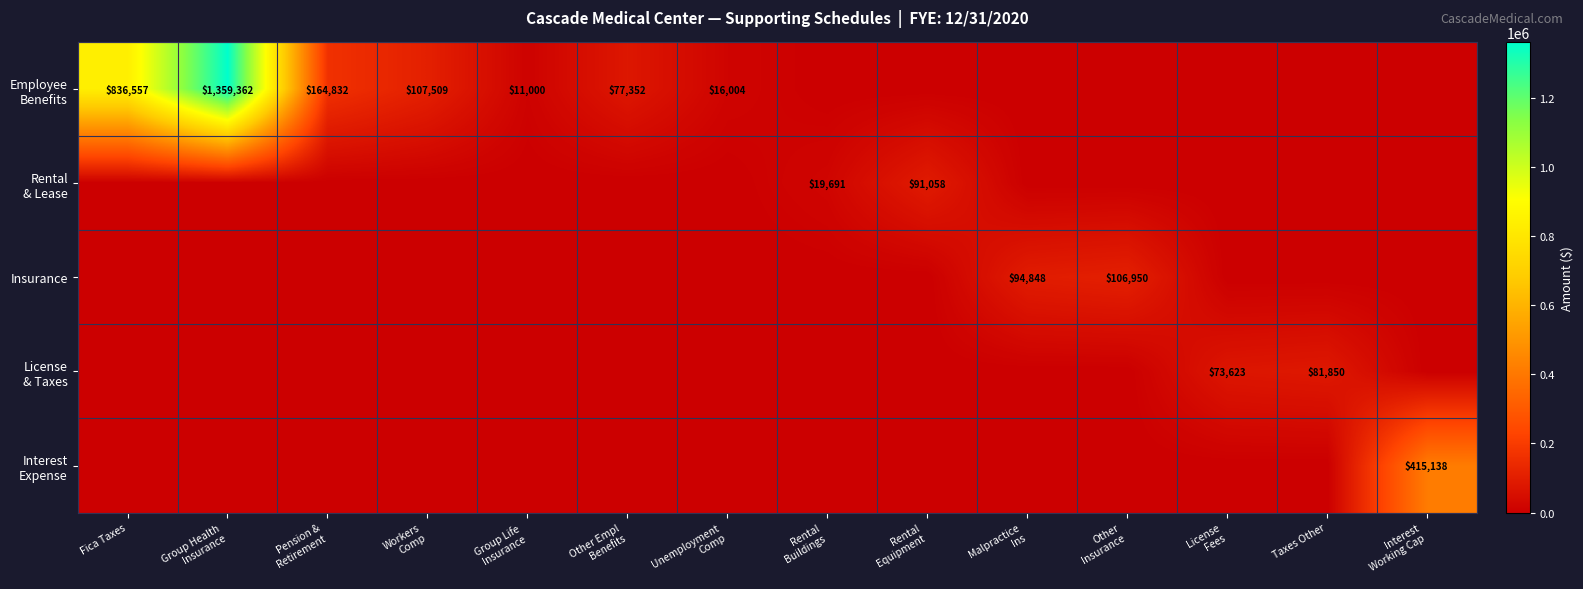

What is the average value of the Rental & Lease series?

7911